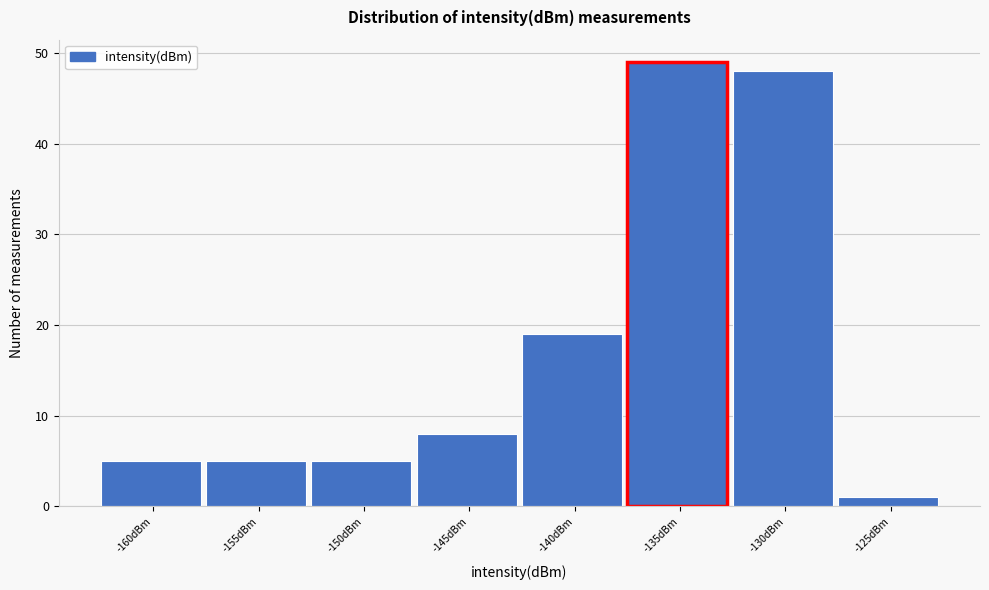

Reading right to left, extract all data points from this chart.

-125dBm=1	-130dBm=48	-135dBm=49	-140dBm=19	-145dBm=8	-150dBm=5	-155dBm=5	-160dBm=5